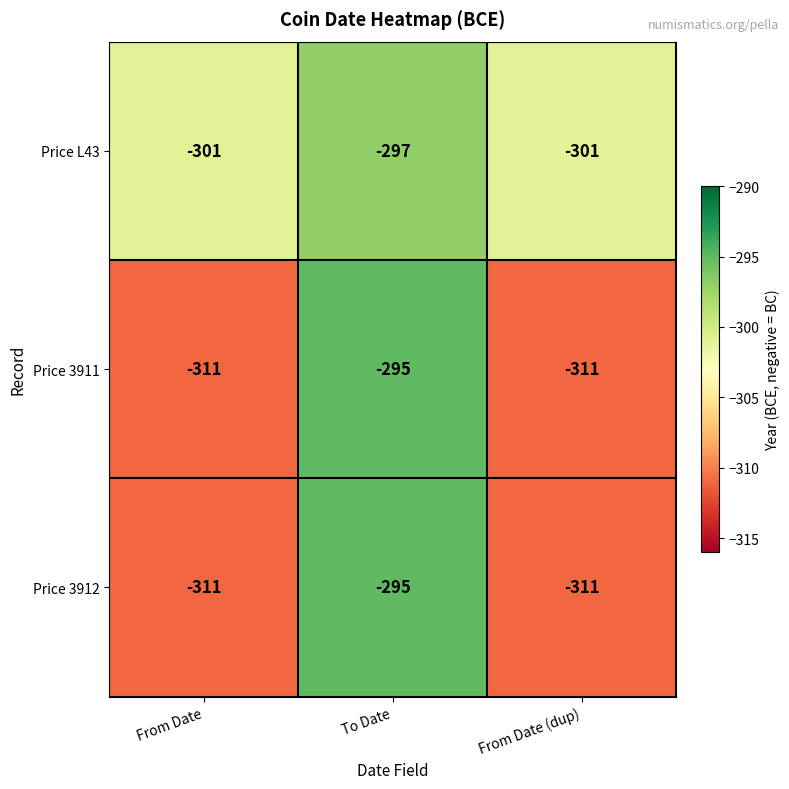

What is the sum of the Price L43 values at From Date (dup) and From Date?

-602